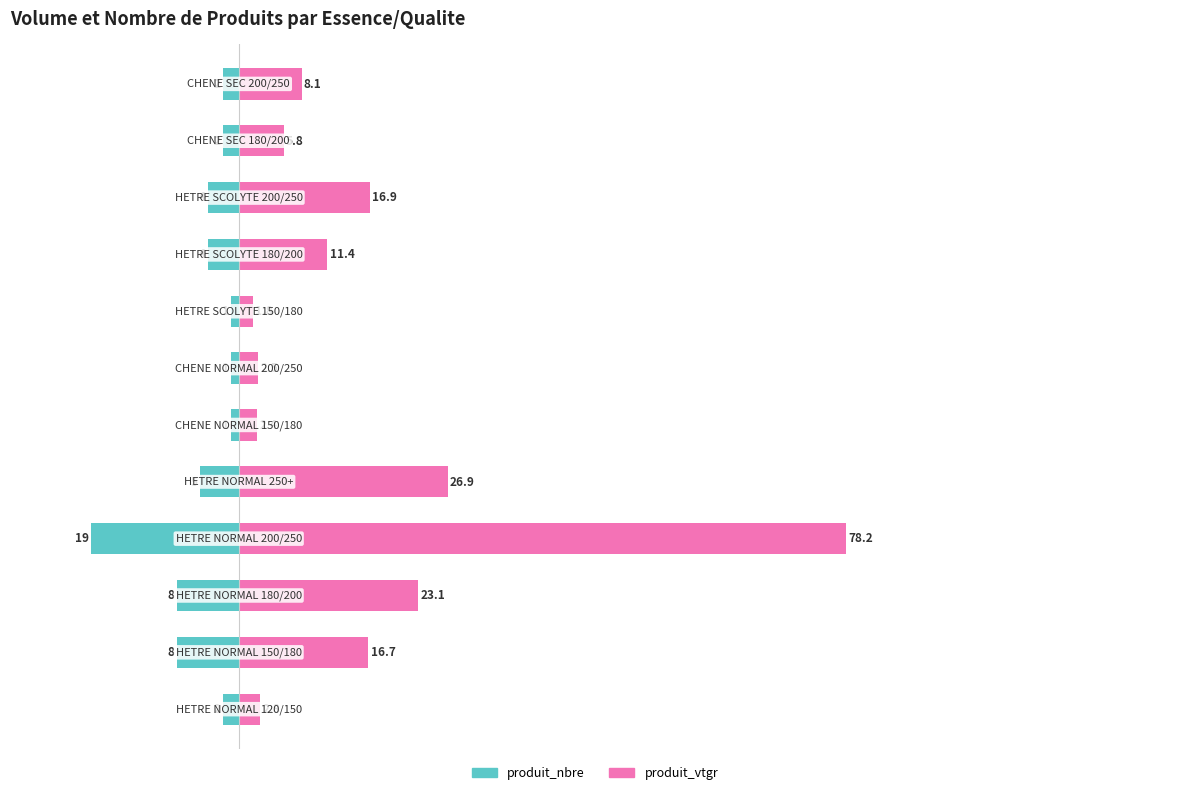

Count the number of data series in this chart.

2